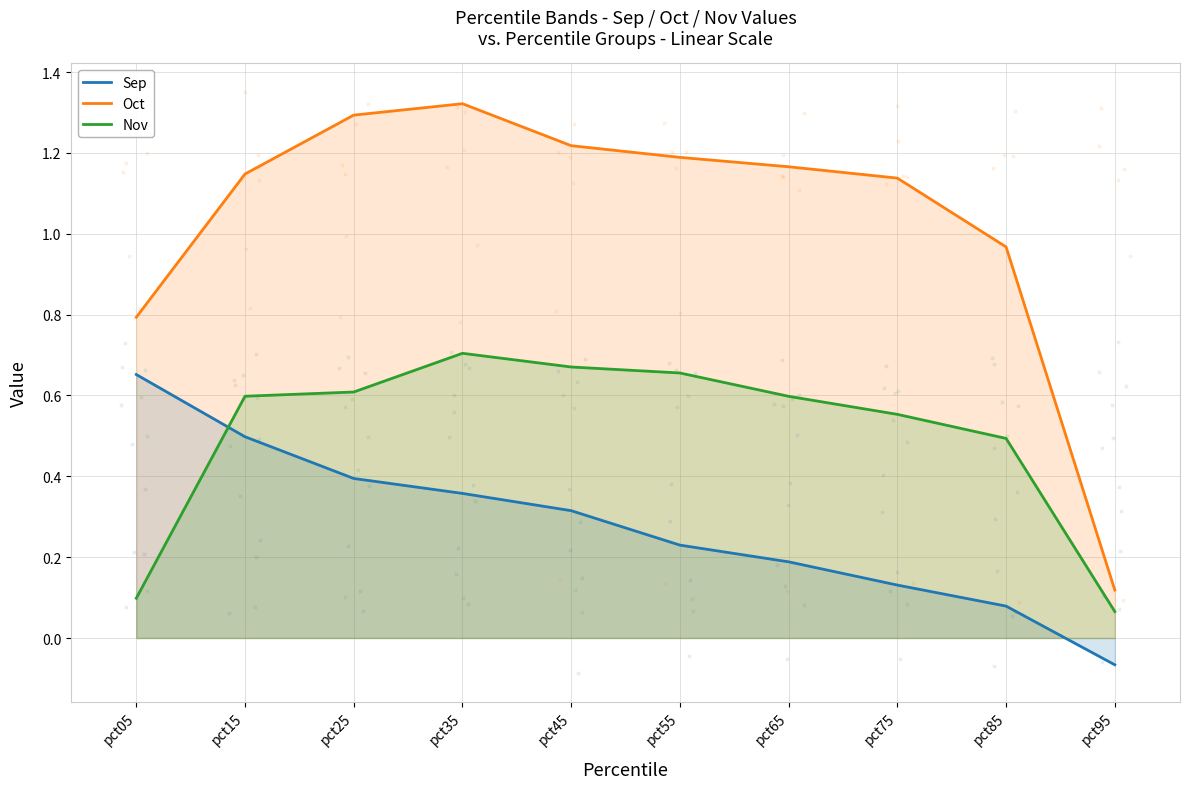

Which series reaches the minimum Y coordinate?

Sep